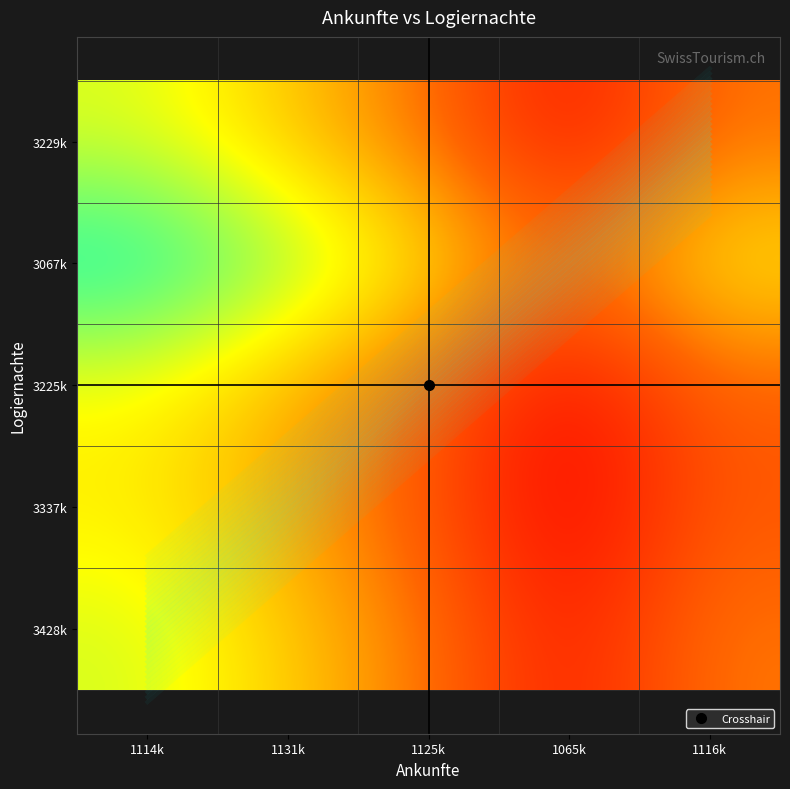

At which category is the sum across all series the highest?

1114k